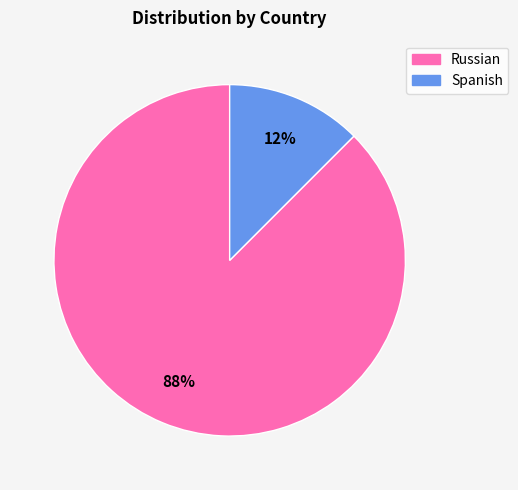

Which slice is the smallest?

Spanish